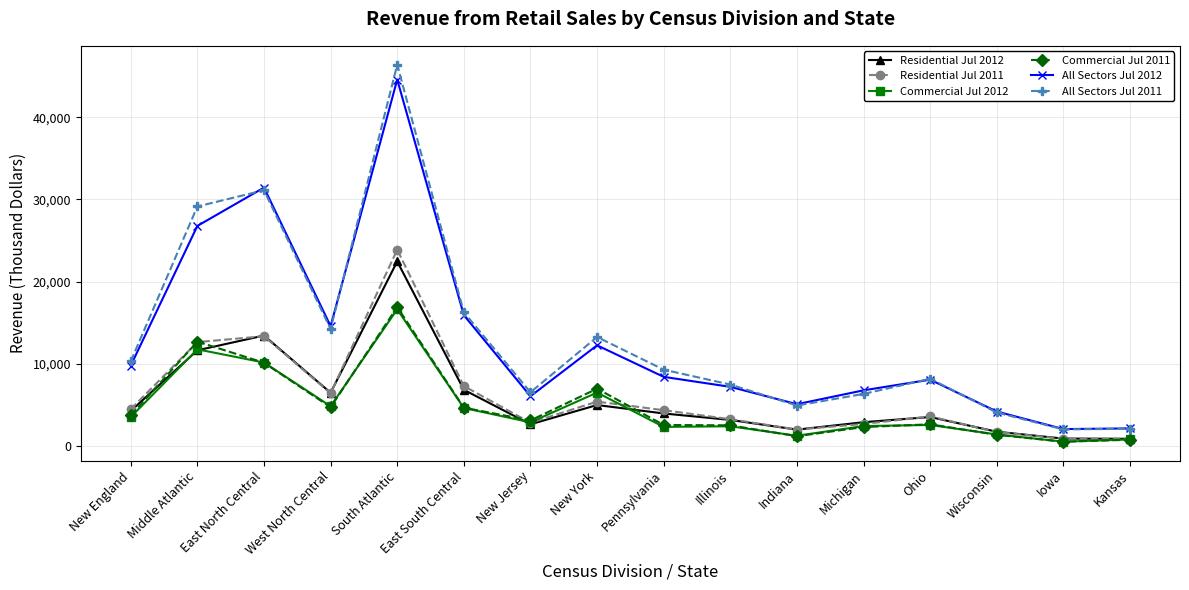

Which series changed the most between New England and Indiana?

All Sectors Jul 2011